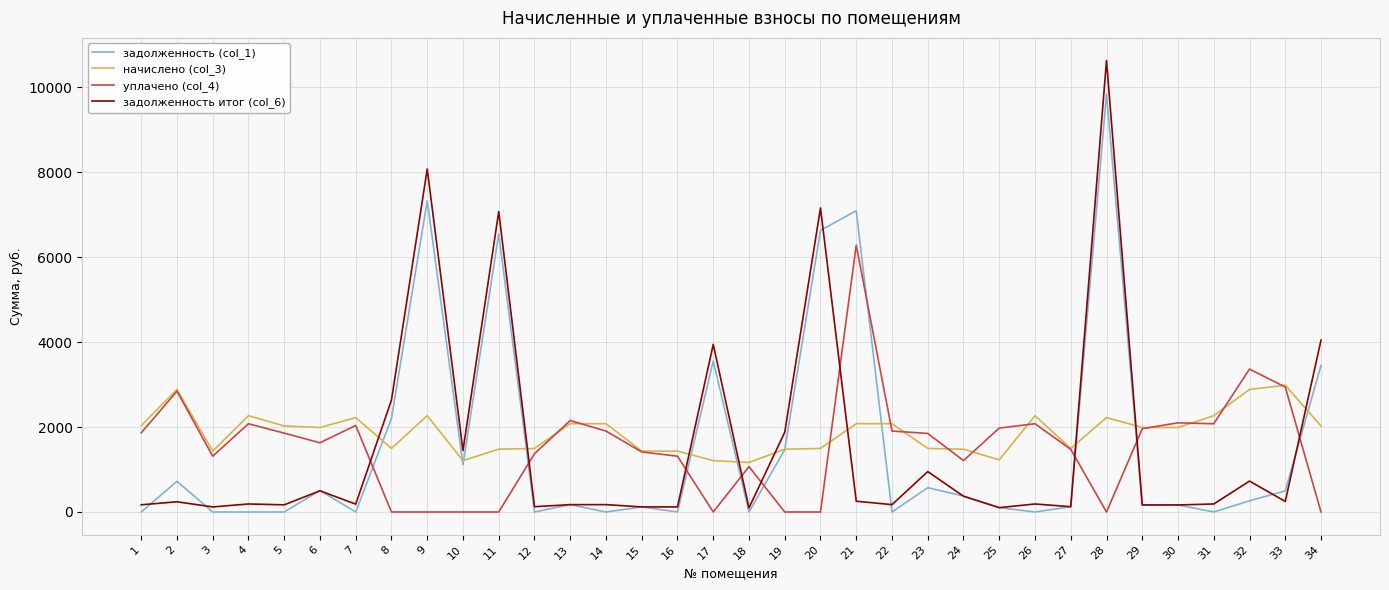

What is the sum of all задолженность итог (col_6) values?

52946.8